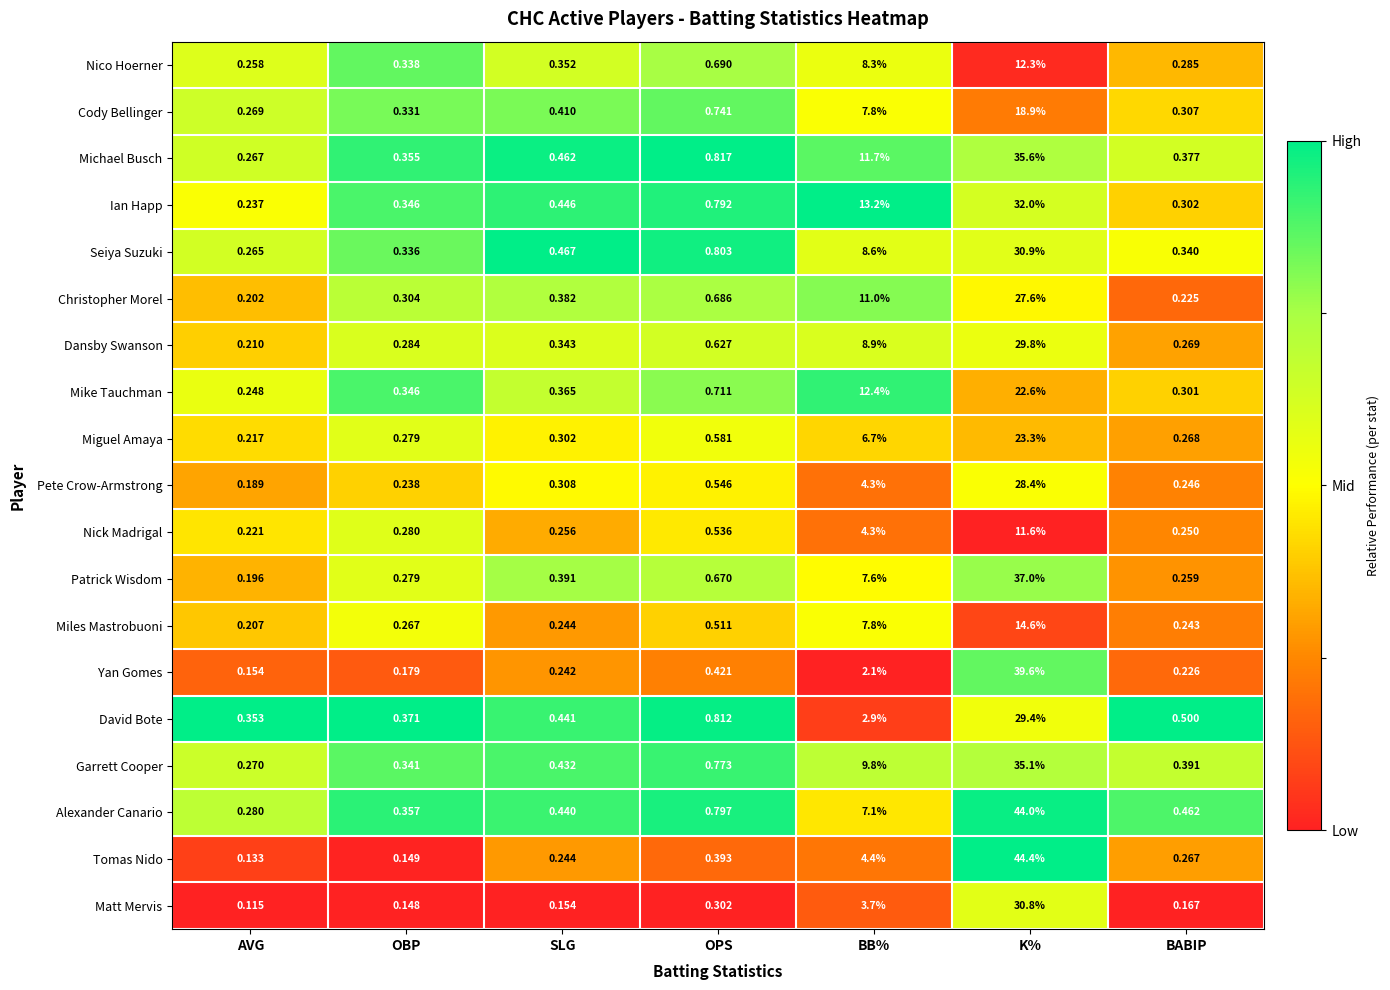

Which series changed the most between OPS and BABIP?

Ian Happ